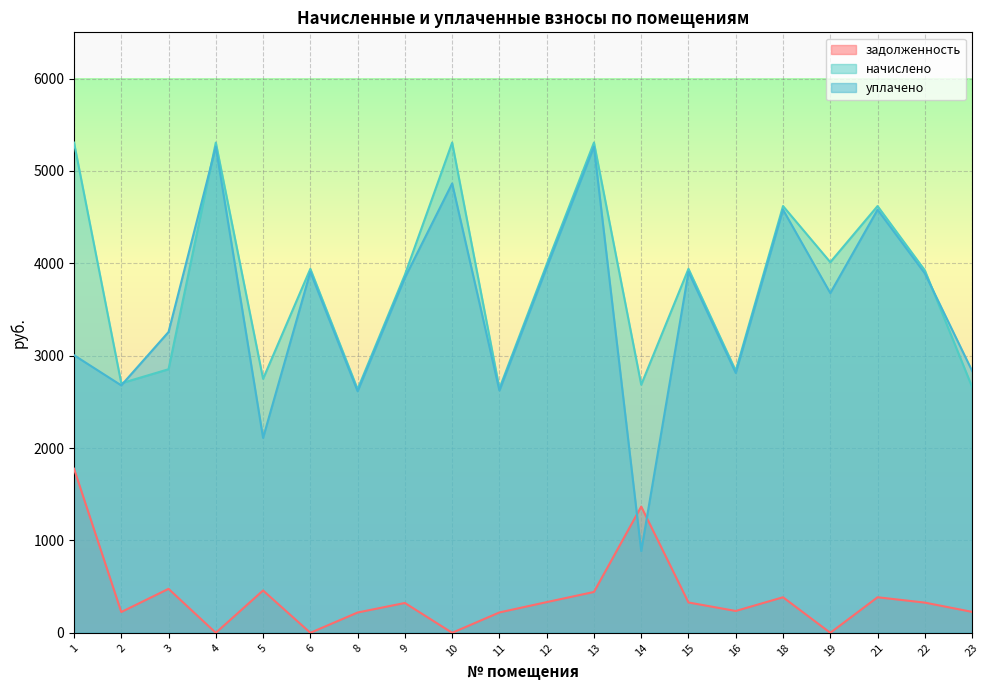

List the series in order of their peak value, lowest first.

задолженность, уплачено, начислено